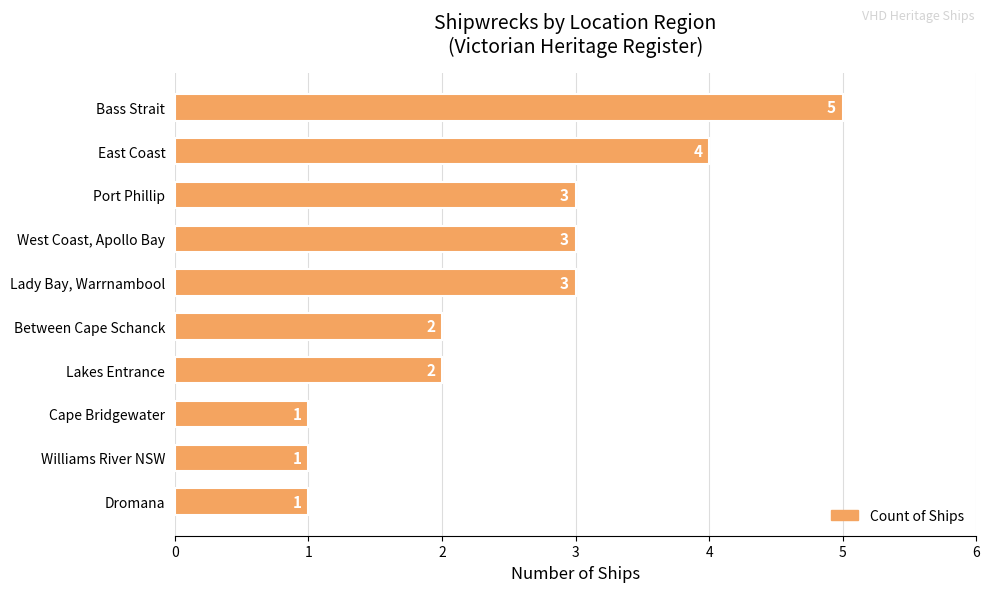

What is the approximate value at West Coast, Apollo Bay?

3